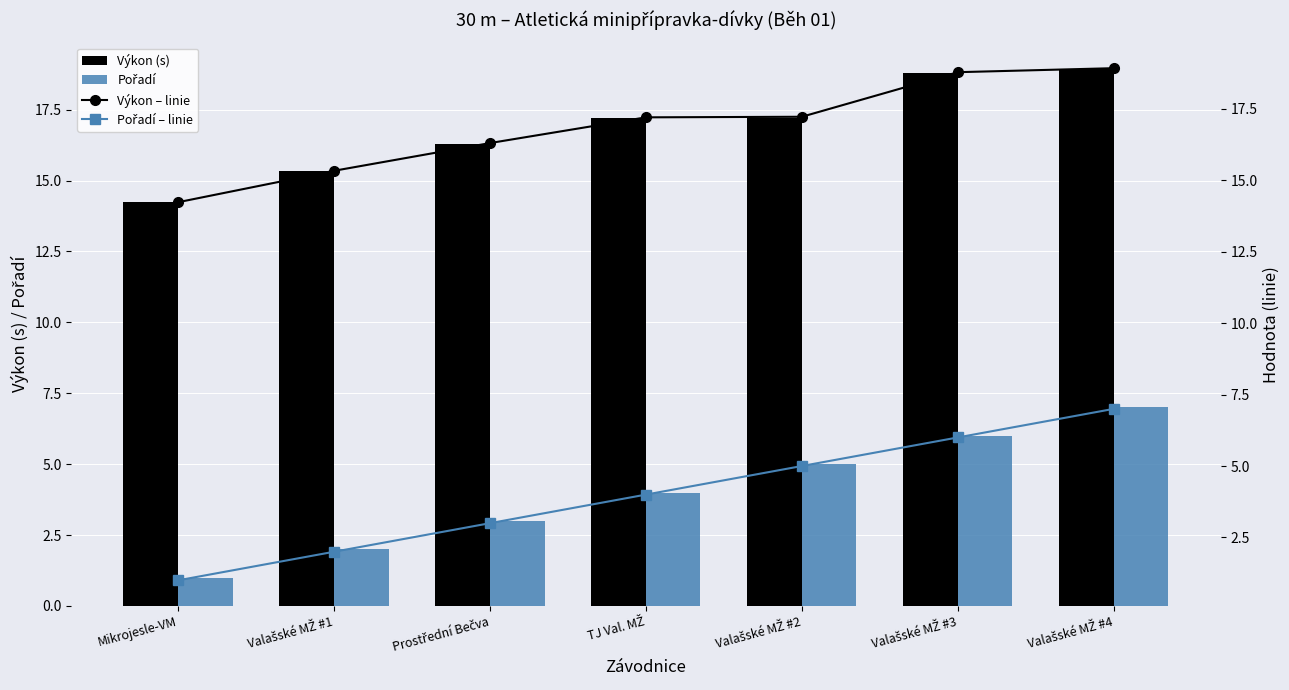

What is the difference between the Výkon (s) values at Valašské MŽ #3 and Valašské MŽ #1?

3.5